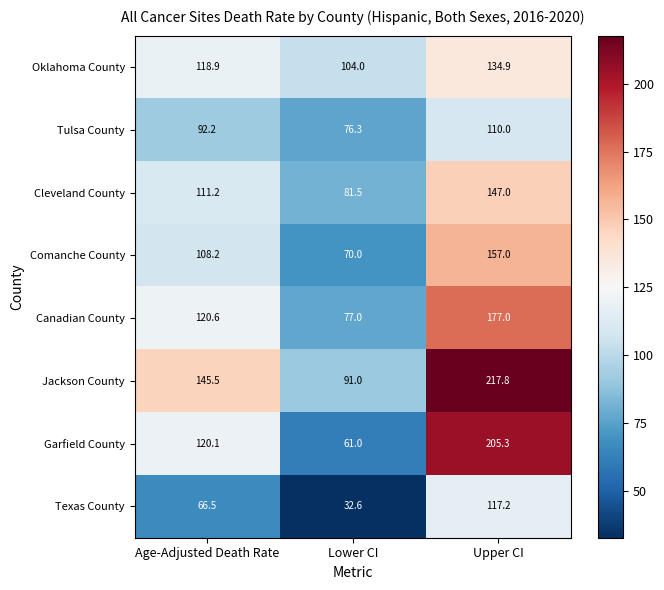

Reading left to right, what are all the values shown in this chart?

Oklahoma County: Age-Adjusted Death Rate=118.9	Lower CI=104.0	Upper CI=134.9
Tulsa County: Age-Adjusted Death Rate=92.2	Lower CI=76.3	Upper CI=110.0
Cleveland County: Age-Adjusted Death Rate=111.2	Lower CI=81.5	Upper CI=147.0
Comanche County: Age-Adjusted Death Rate=108.2	Lower CI=70.0	Upper CI=157.0
Canadian County: Age-Adjusted Death Rate=120.6	Lower CI=77.0	Upper CI=177.0
Jackson County: Age-Adjusted Death Rate=145.5	Lower CI=91.0	Upper CI=217.8
Garfield County: Age-Adjusted Death Rate=120.1	Lower CI=61.0	Upper CI=205.3
Texas County: Age-Adjusted Death Rate=66.5	Lower CI=32.6	Upper CI=117.2